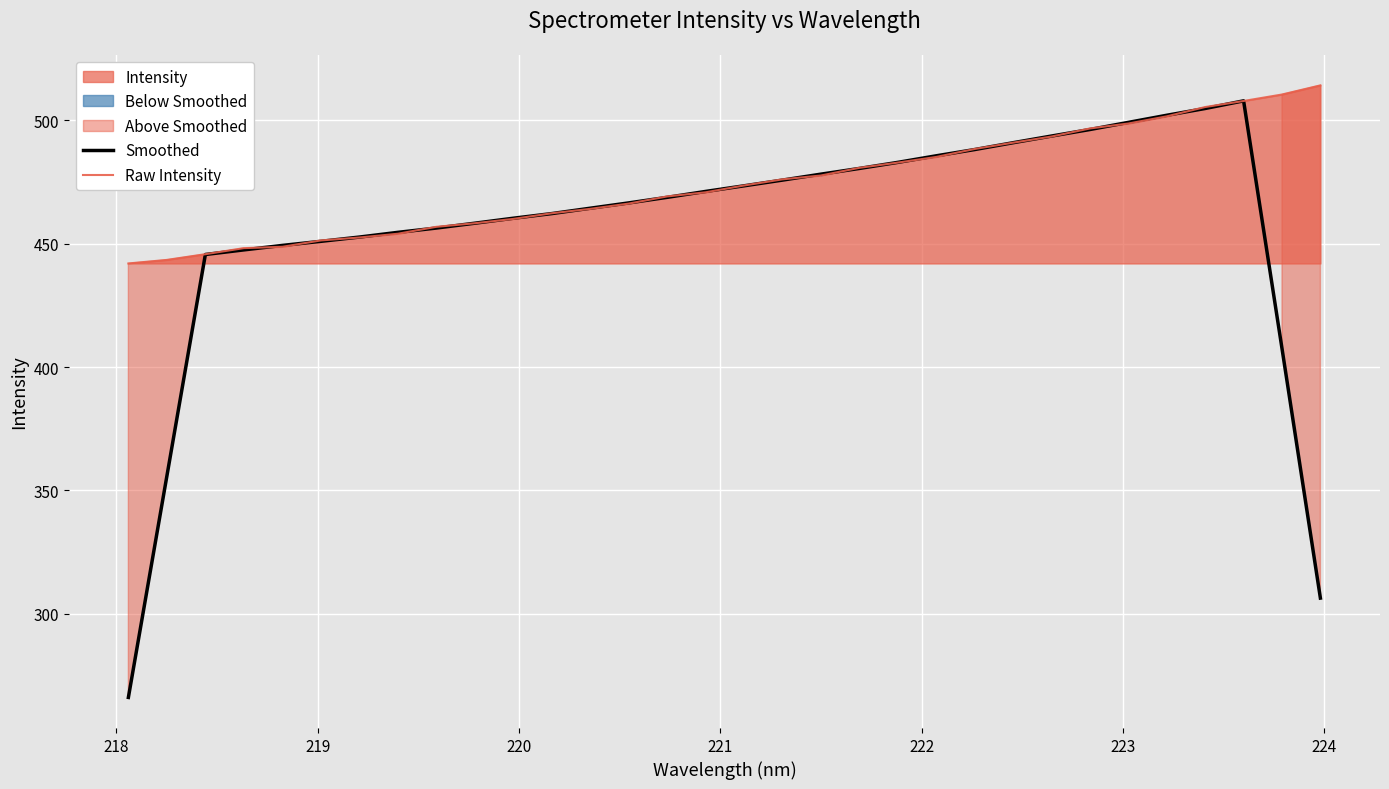

In Smoothed, how many points are higher than both neighbors (excluding endpoints)?

1